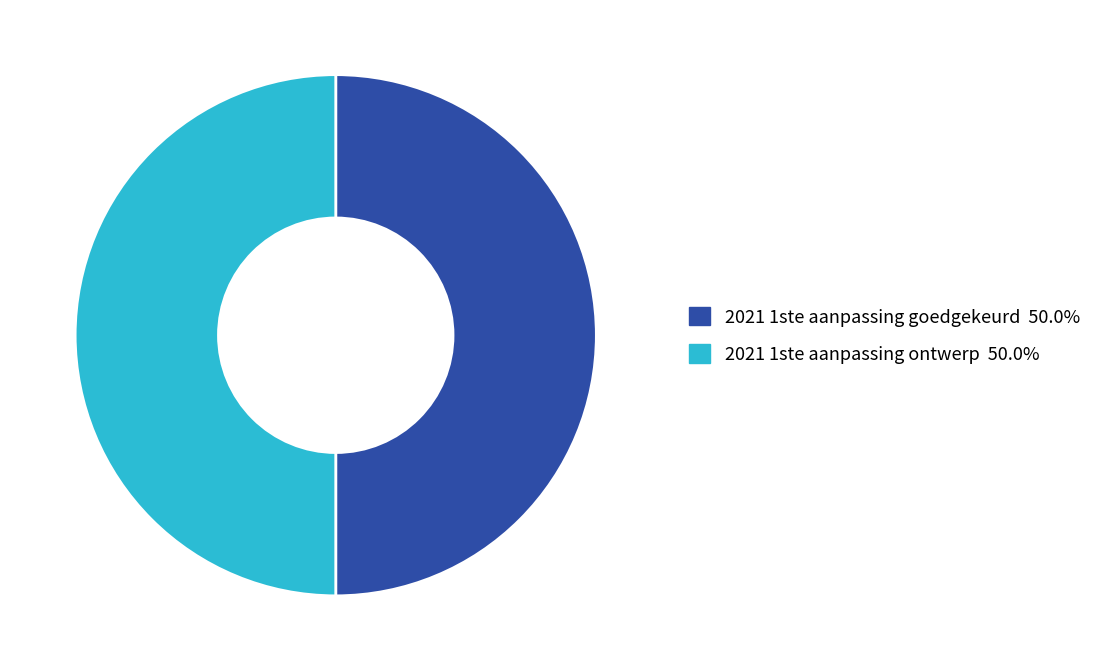

Count the number of slices in the pie.

2